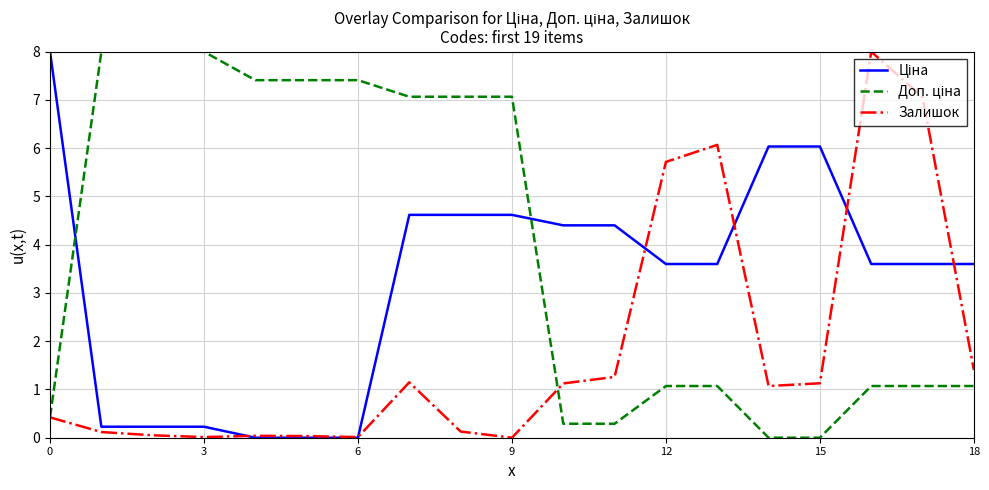

What is the maximum value shown in the chart?

8.0